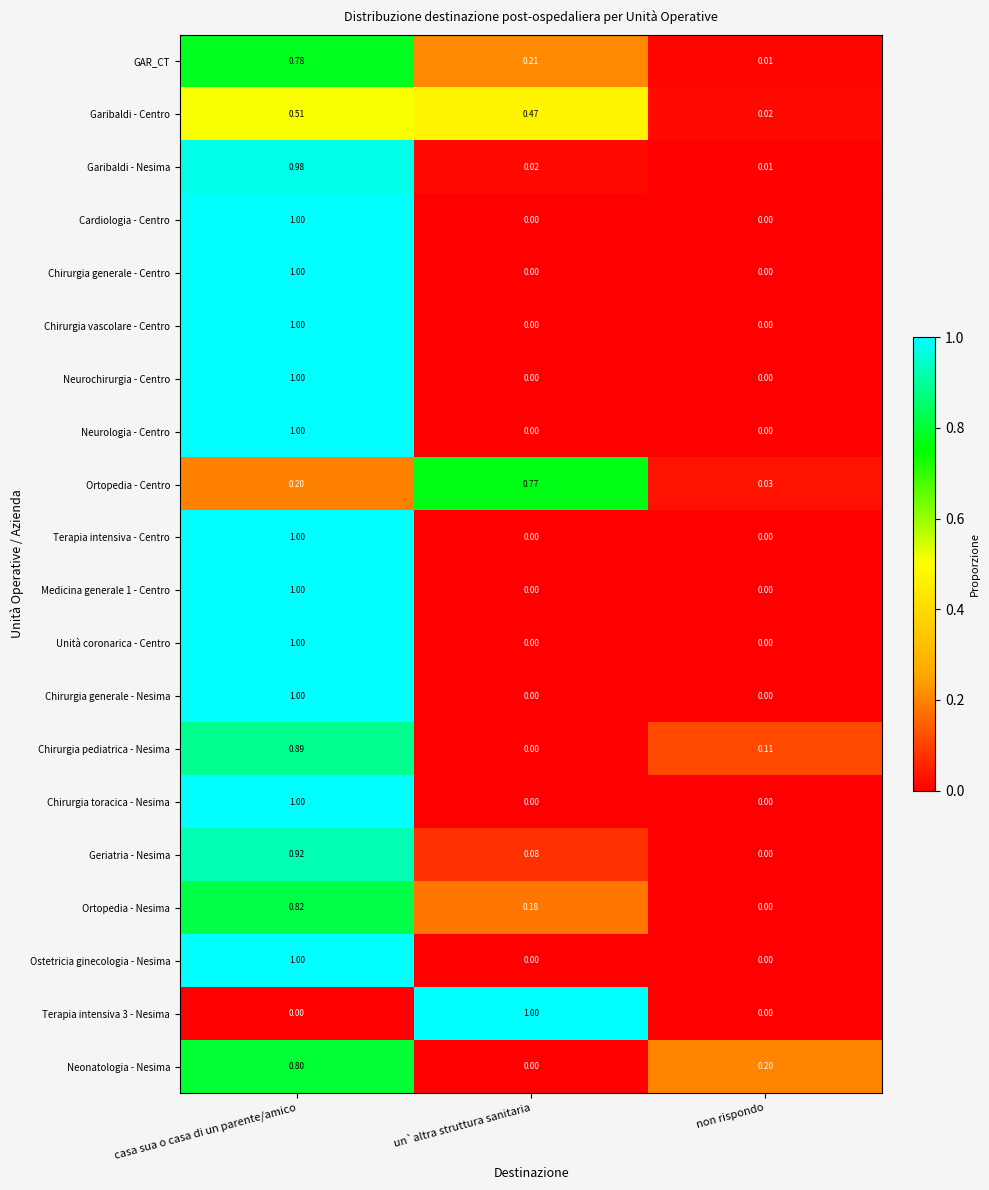

What is the total value across all series at non rispondo?

0.4